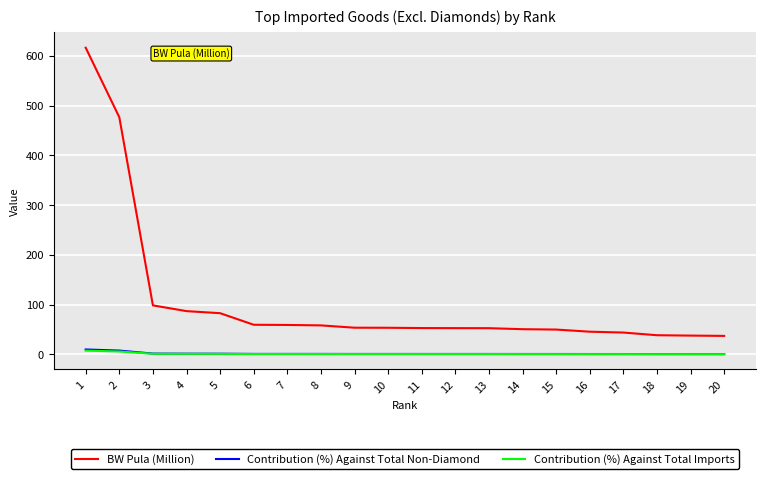

True or false: Contribution (%) Against Total Non-Diamond has a value of 0.7 at 17.

True